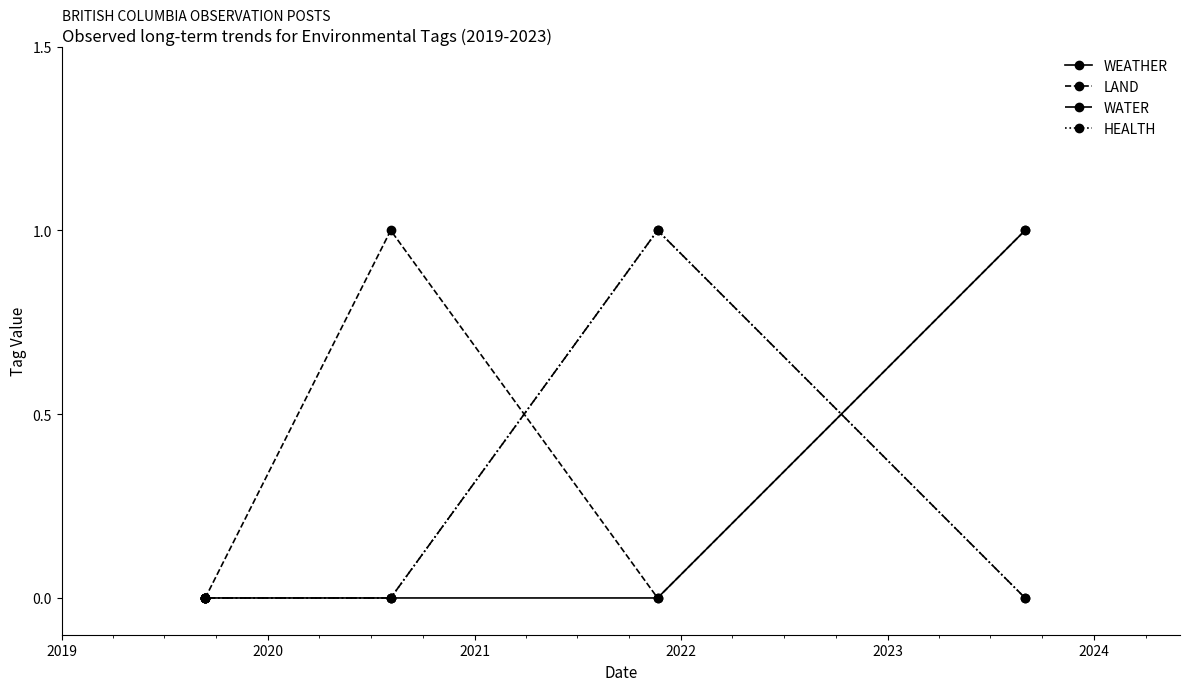

Does the chart have visible grid lines?

No